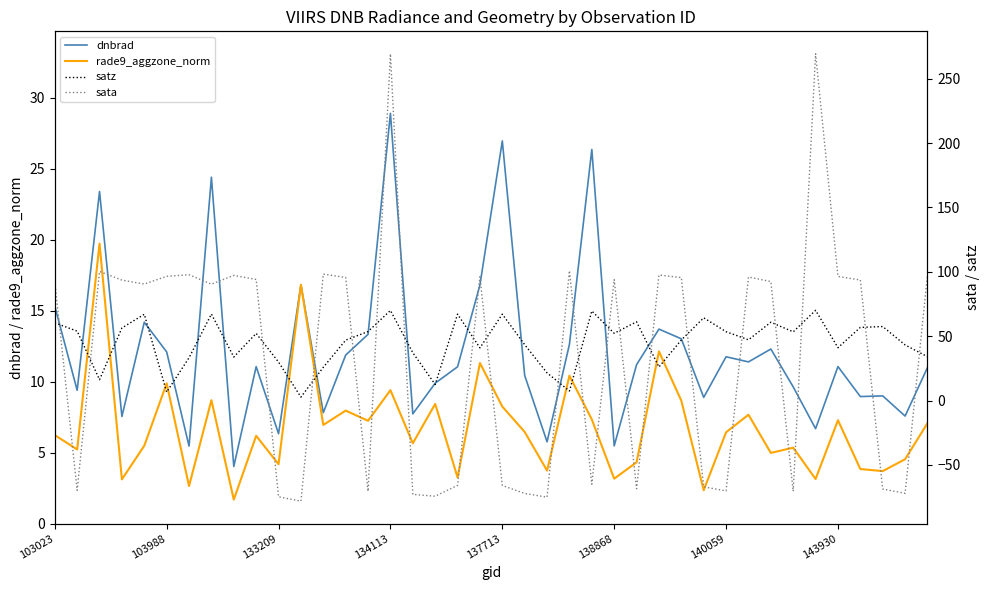

The satz series shows 47.2 at 31. True or false?

True